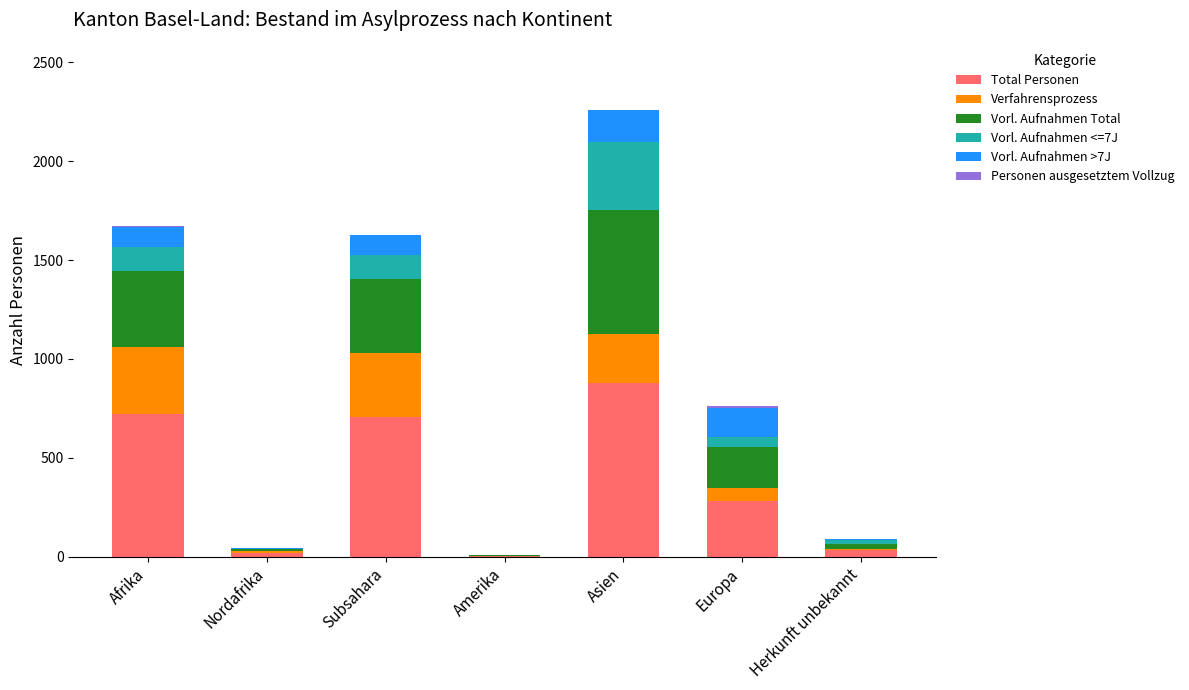

What is the maximum value for Total Personen?

880